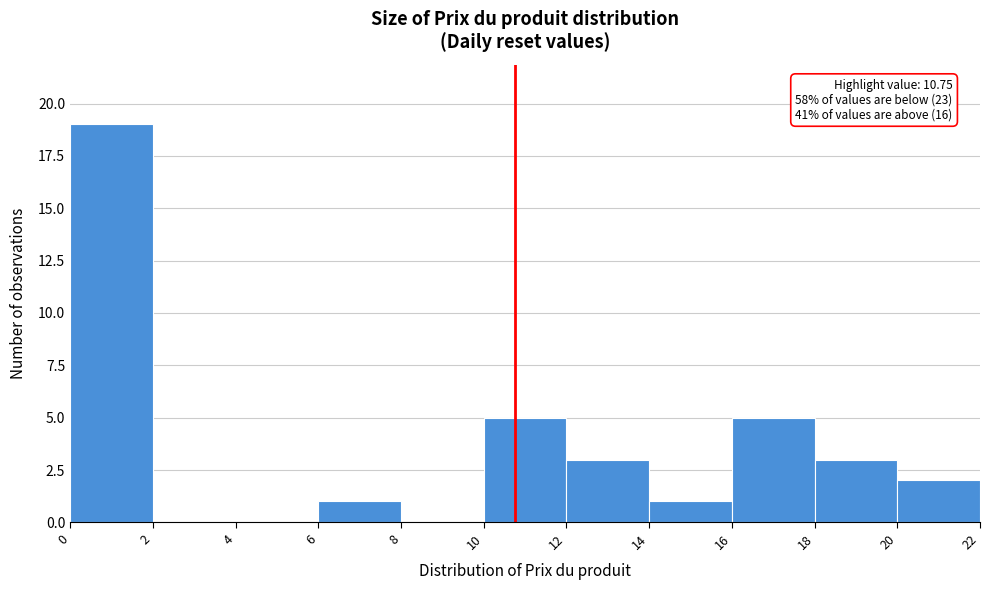

Over which range of the x-axis is the bar tallest?

0 to 2